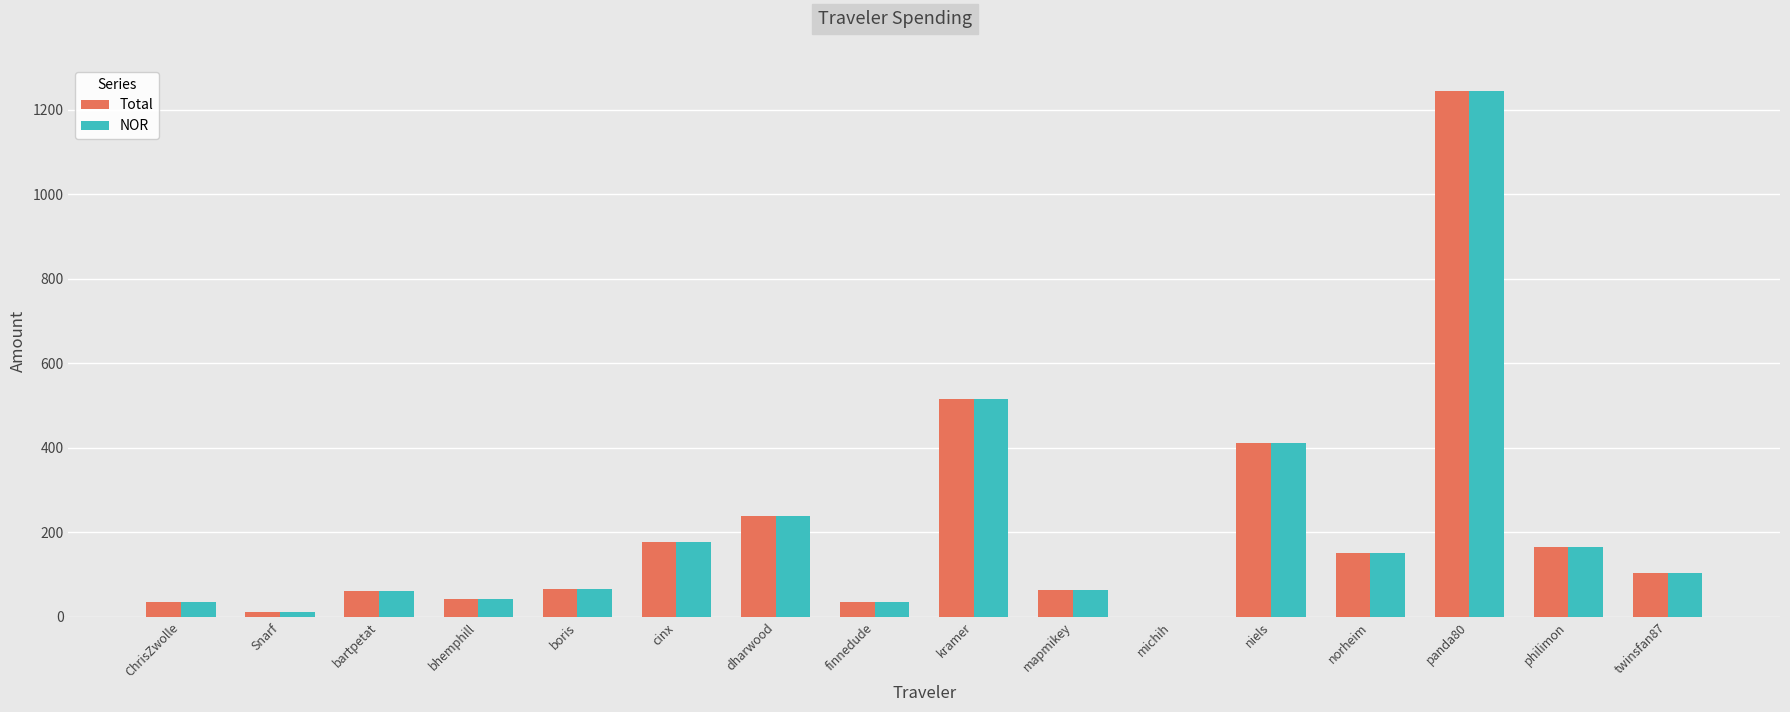

Where is Total nearest to the value 622?

kramer